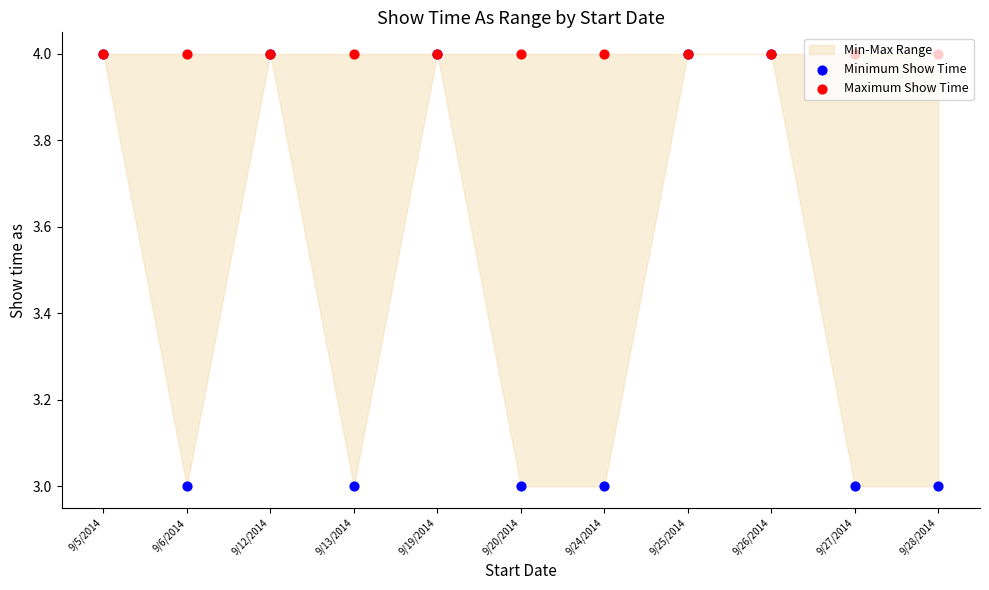

Which series has the widest spread of Y values?

Minimum Show Time